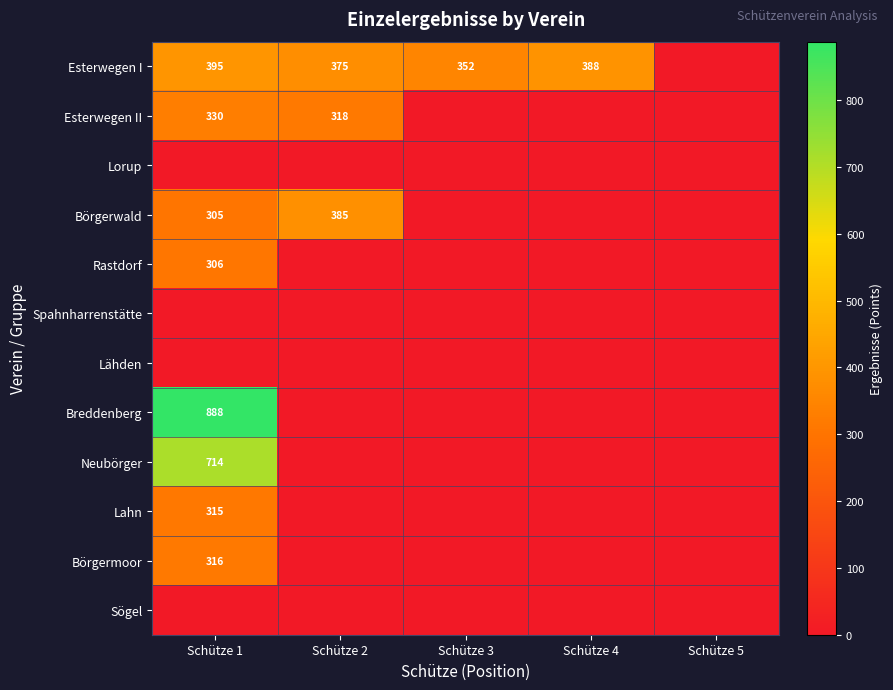

At how many categories does at least one series exceed 709?

1